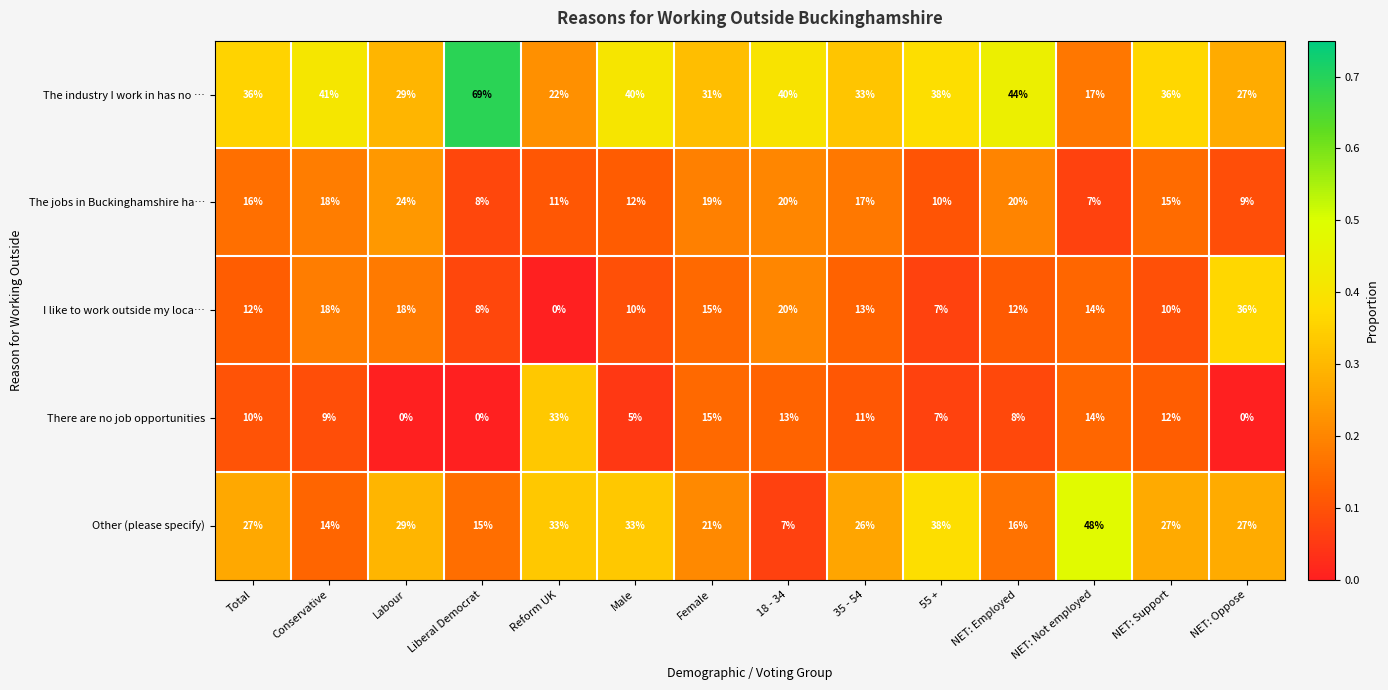

At which label is The industry I work in has no … closest to 43?

NET: Employed